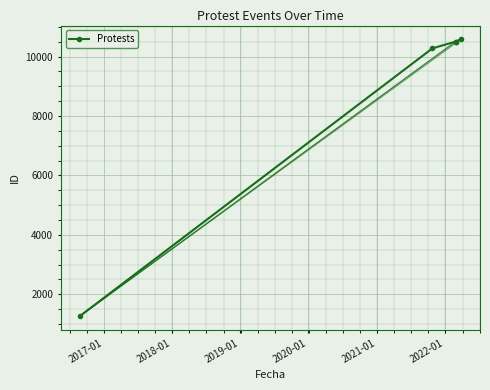

Is it true that the value at 2018-01 is 16739?

False